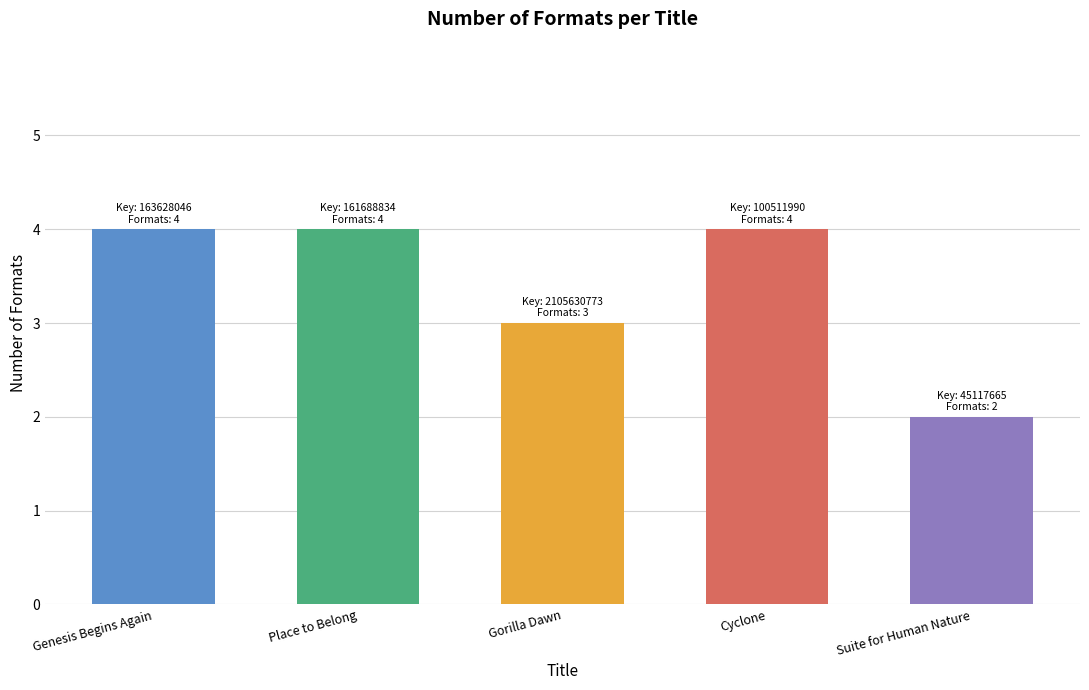

Reading right to left, list all the values displayed in this chart.

Suite for Human Nature=2	Cyclone=4	Gorilla Dawn=3	Place to Belong=4	Genesis Begins Again=4